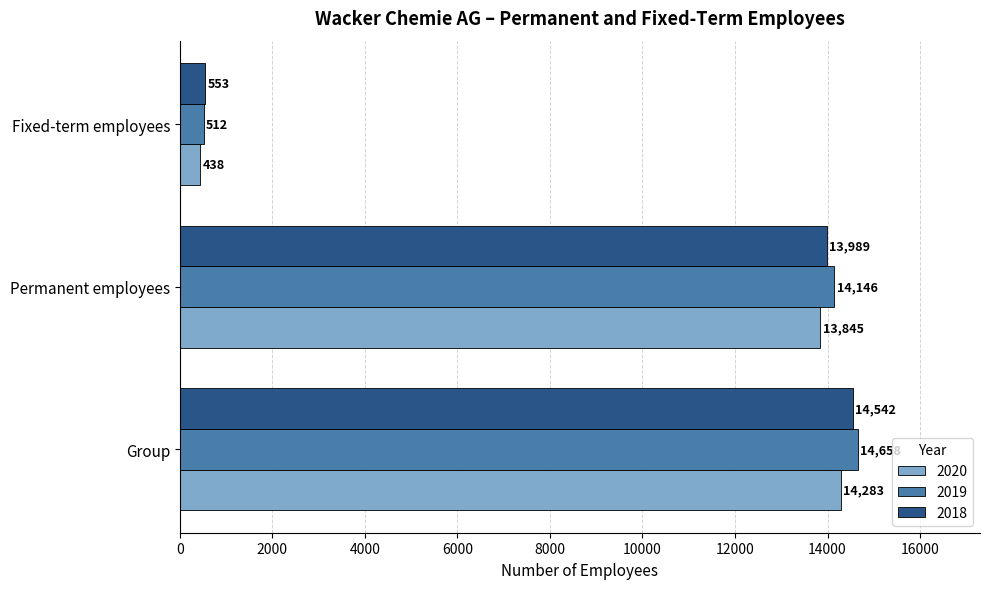

What is the approximate value of 2020 at Group, to the nearest 100?

14300